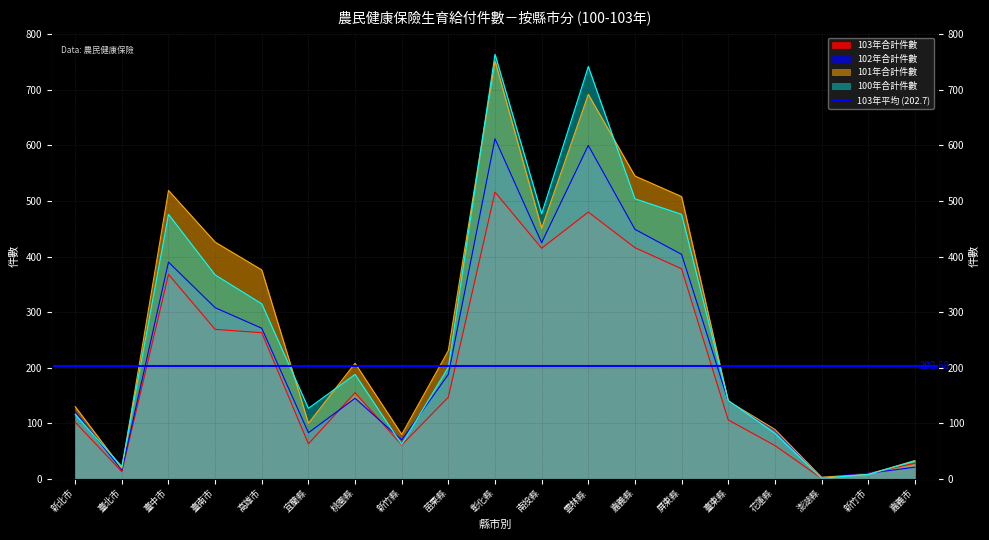

What is the label of the 2nd point from the left?

臺北市